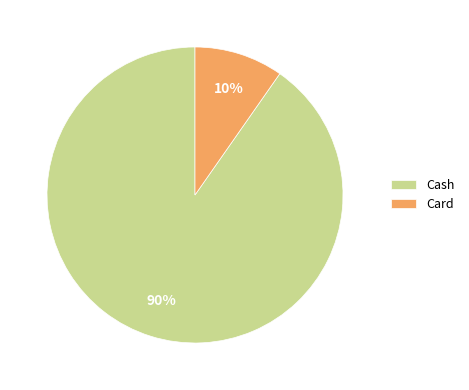

Between Card and Cash, which is larger?

Cash